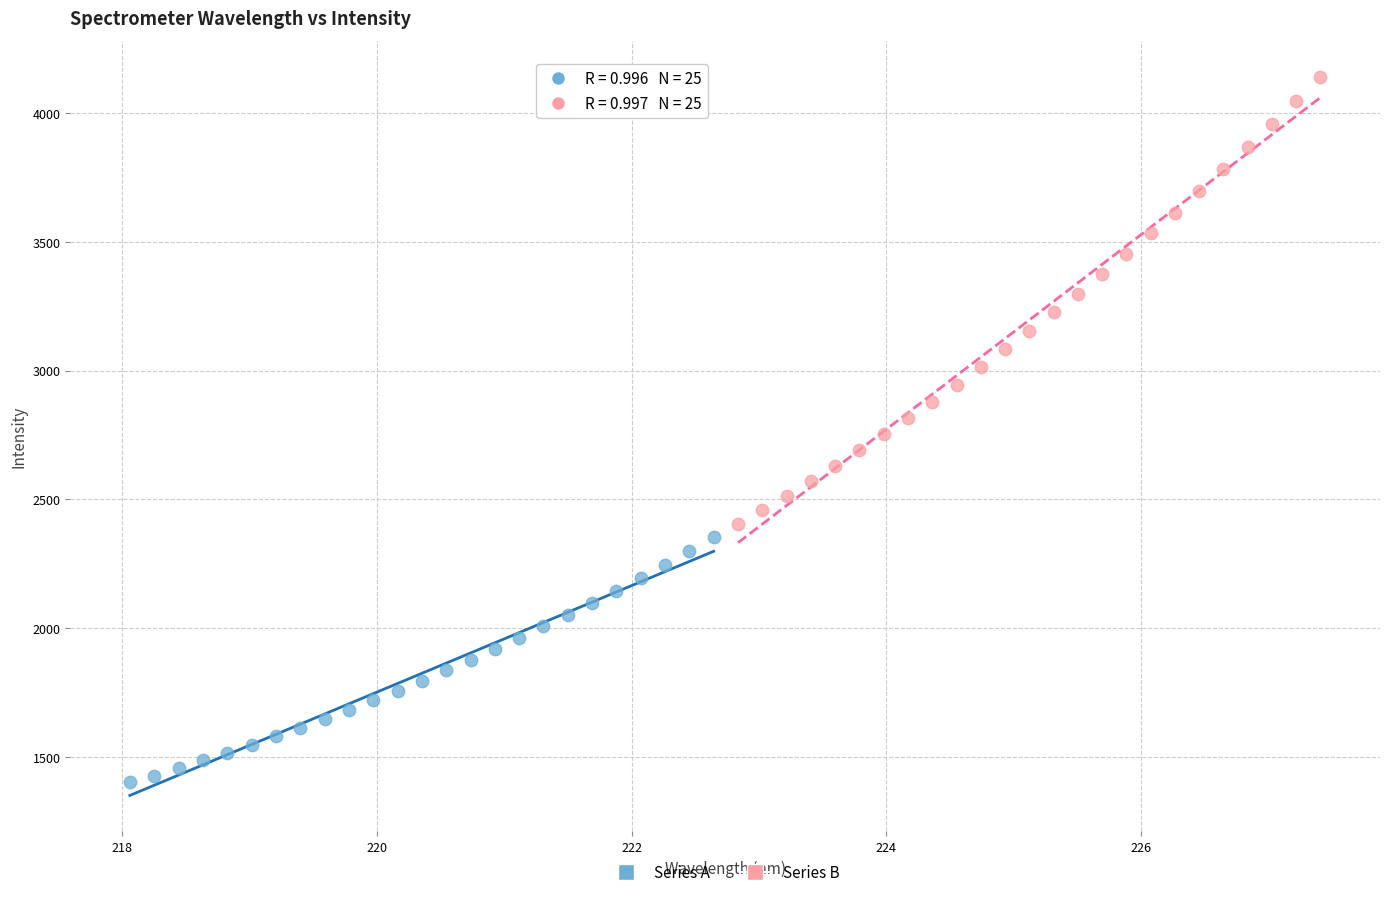

Which series reaches the minimum Y coordinate?

Series A